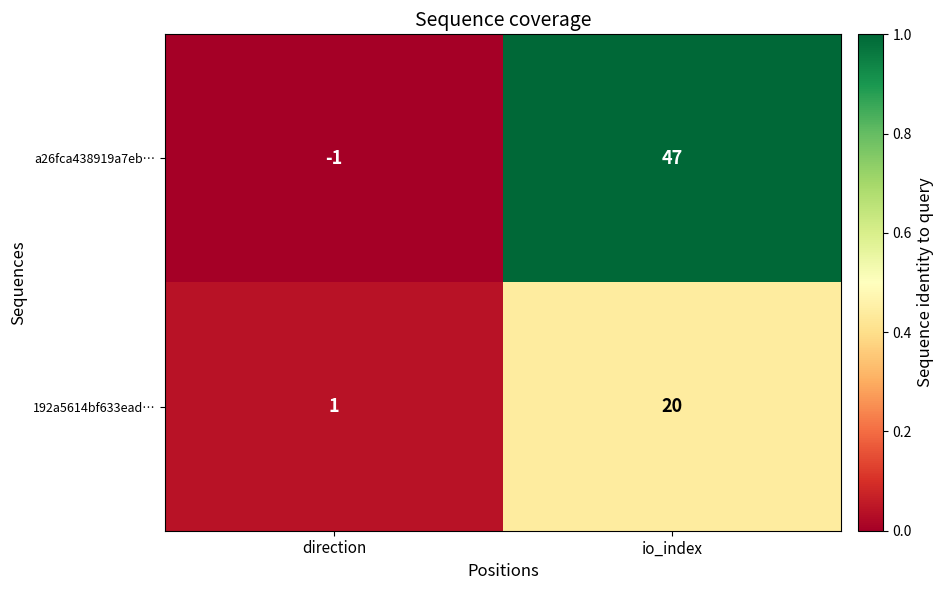

The 192a5614bf633ead… series shows 4 at io_index. True or false?

False